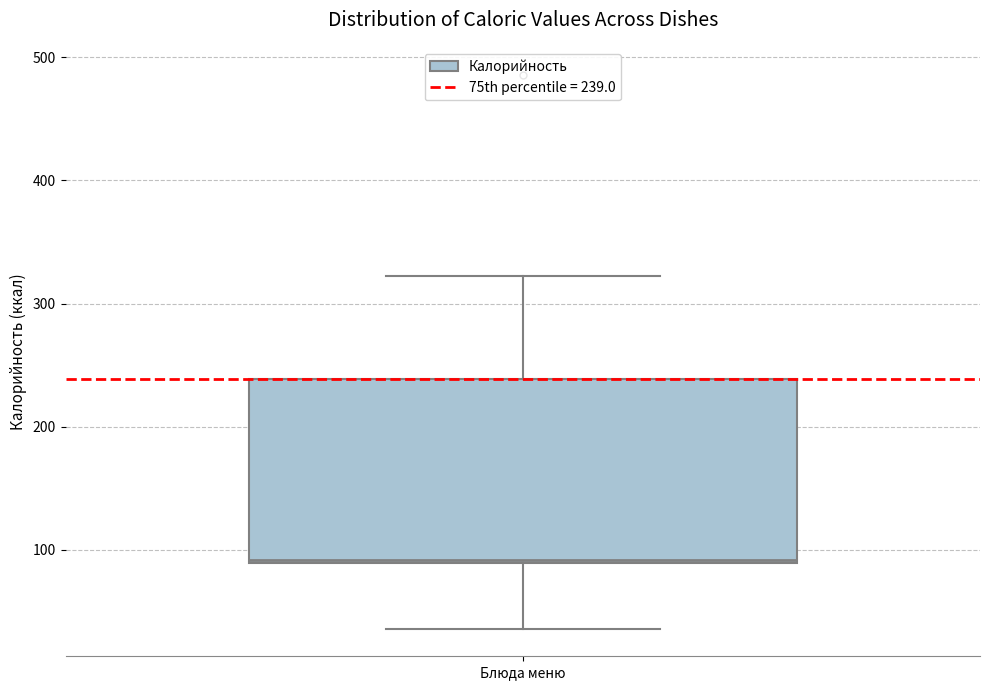

Transcribe this box plot: give where the median line is, the range the box spans, and where the two whiskers end, as read against the y-axis. The values are not printed on the chart, so give them approximately, as read against the axis.

median 90, box 90 to 240, whiskers 40 to 320